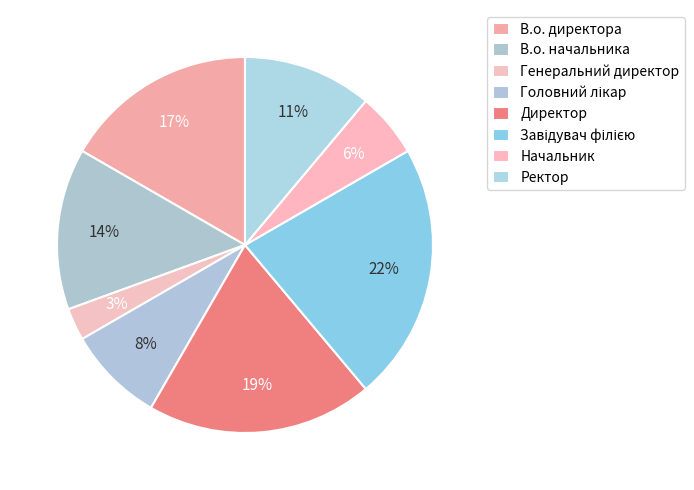

What percentage is the В.о. начальника slice, to the nearest percent?

14%